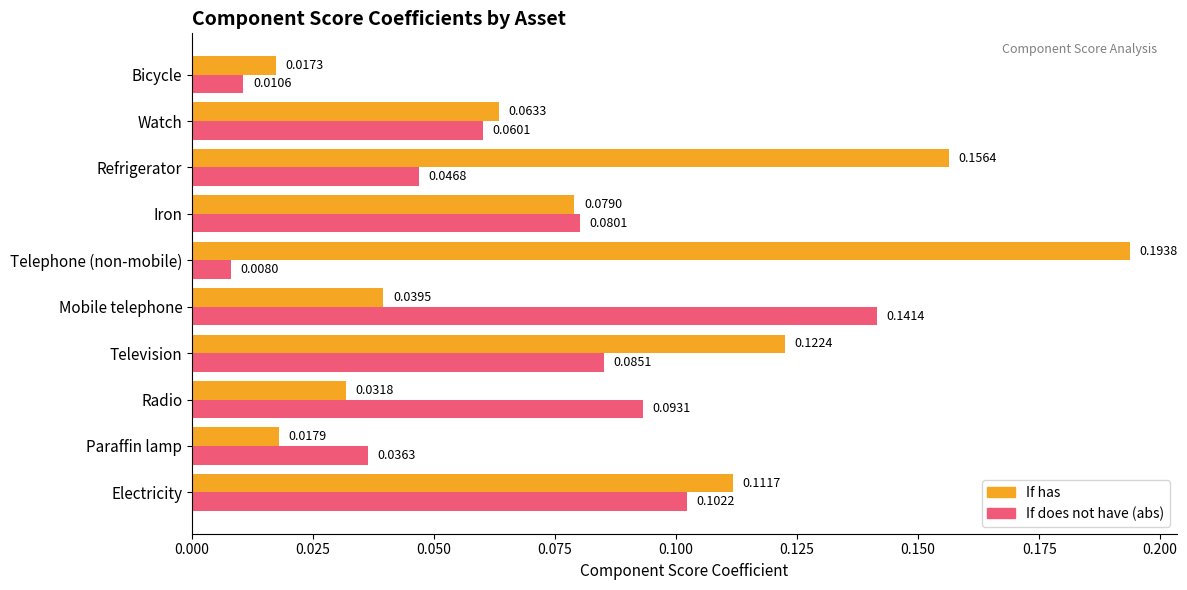

Between Paraffin lamp and Radio, which series saw the biggest shift?

If does not have (abs)